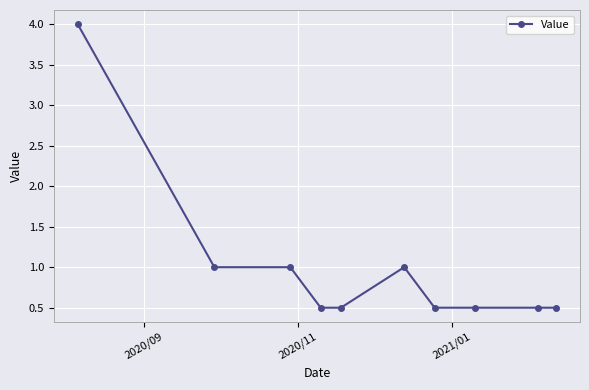

Reading right to left, transcribe all the data shown in this chart.

0.5	0.5	0.5	0.5	1.0	0.5	0.5	1.0	1.0	4.0